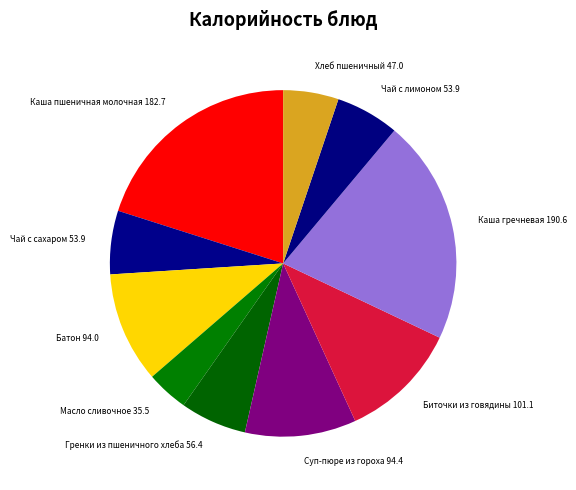

Between Биточки из говядины and Чай с лимоном, which is larger?

Биточки из говядины